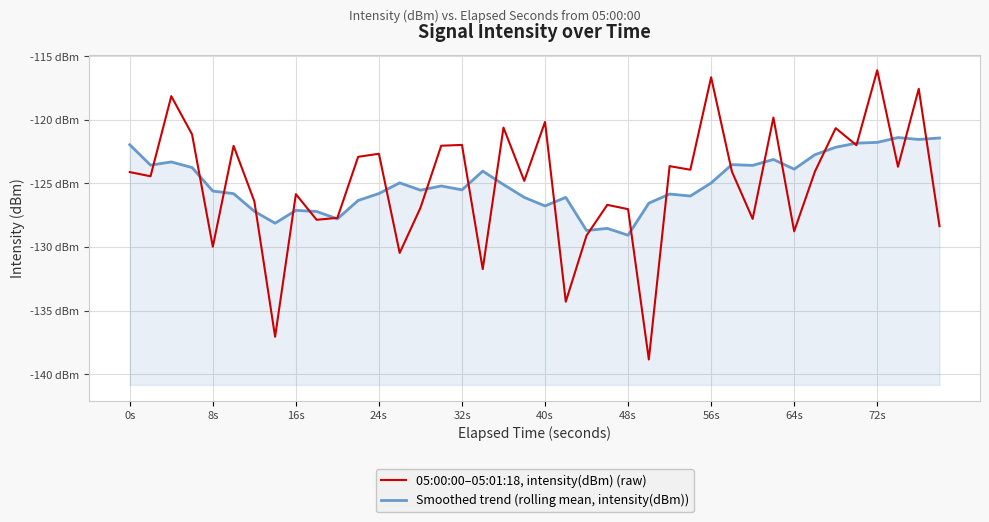

Is the value of Smoothed trend (rolling mean, intensity(dBm)) at 8s greater than the value of 05:00:00–05:01:18, intensity(dBm) (raw) at 17?

Yes